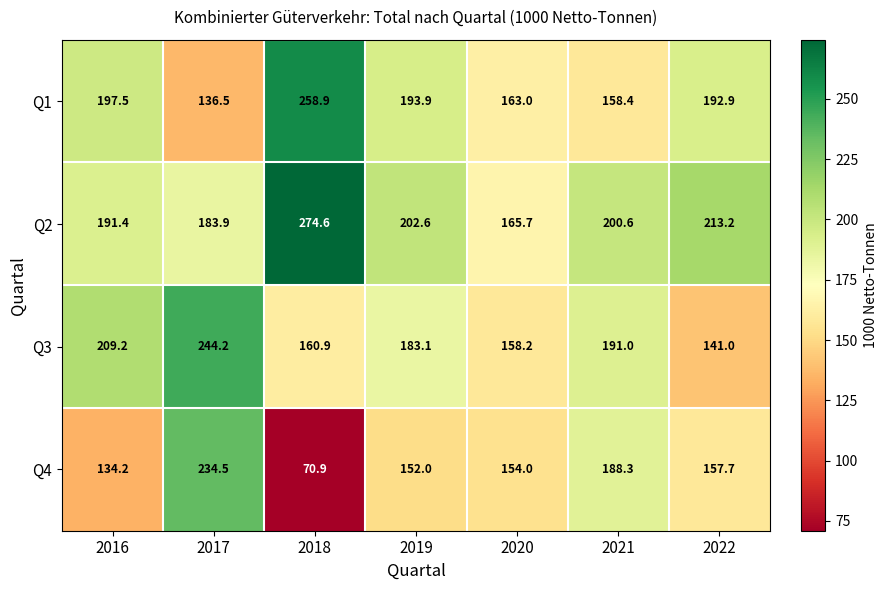

What is the difference between the maximum and minimum values in the Q4 series?

163.6